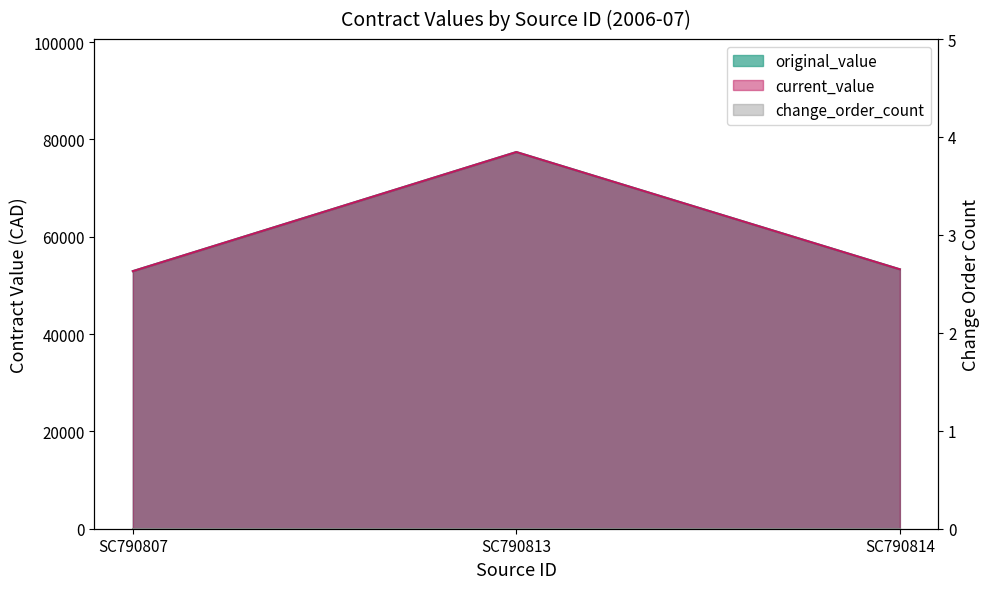

At how many categories does at least one series exceed 67188?

1